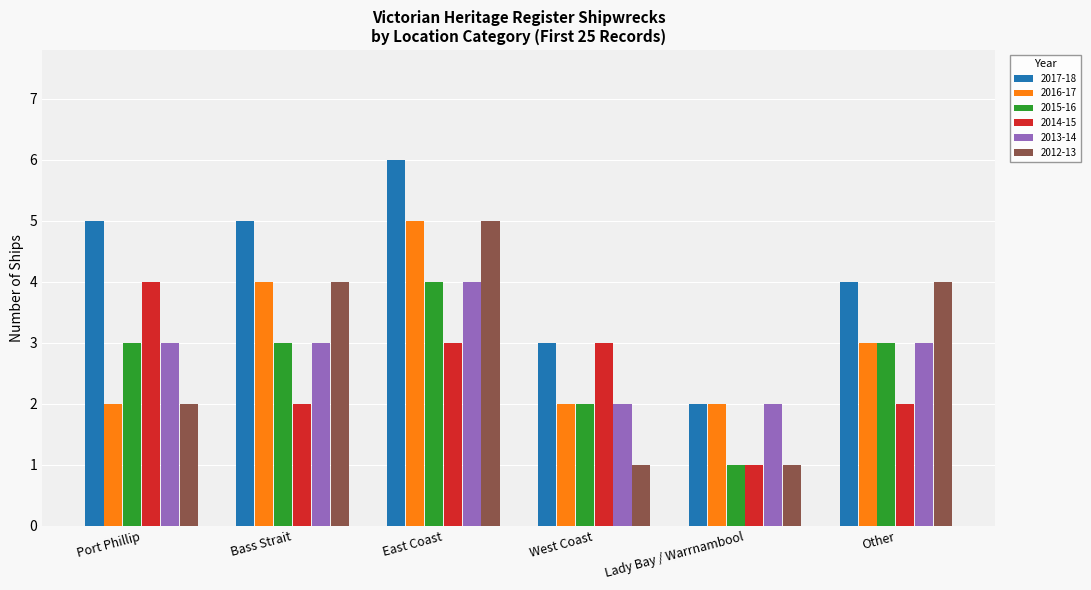

What position from the left is West Coast?

4